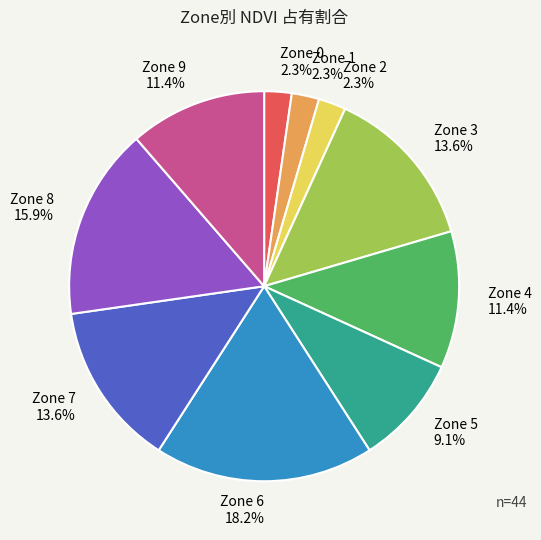

To the nearest percent, what is the difference between the largest and smallest slice percentages?

16%